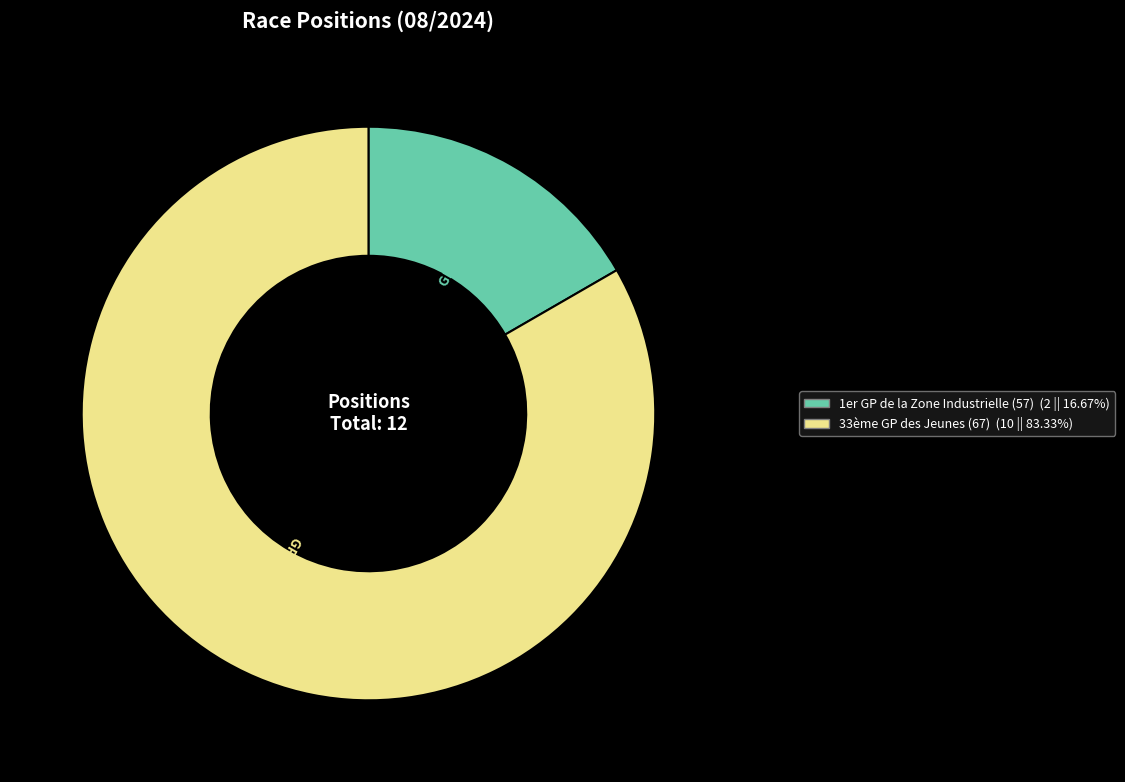

Do 1er GP de la Zone Industrielle (57) and 33ème GP des Jeunes (67) together represent more than half of the pie?

Yes